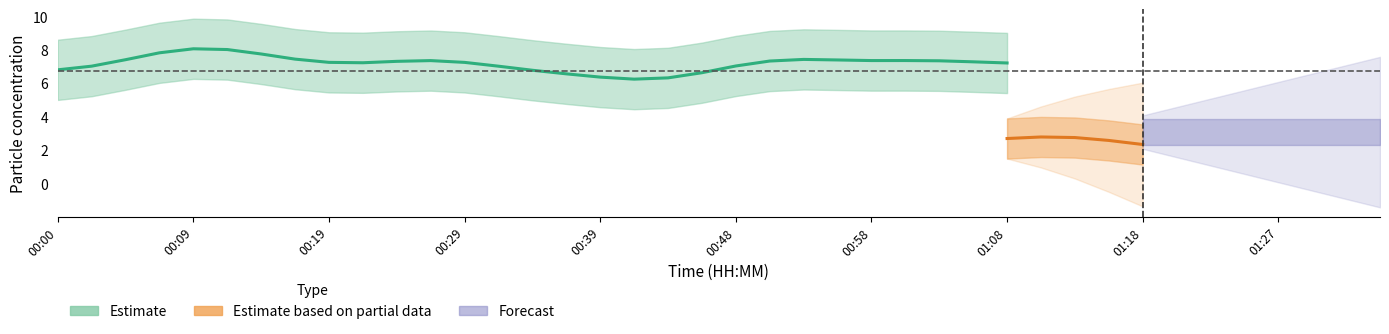

Does the chart have visible grid lines?

No